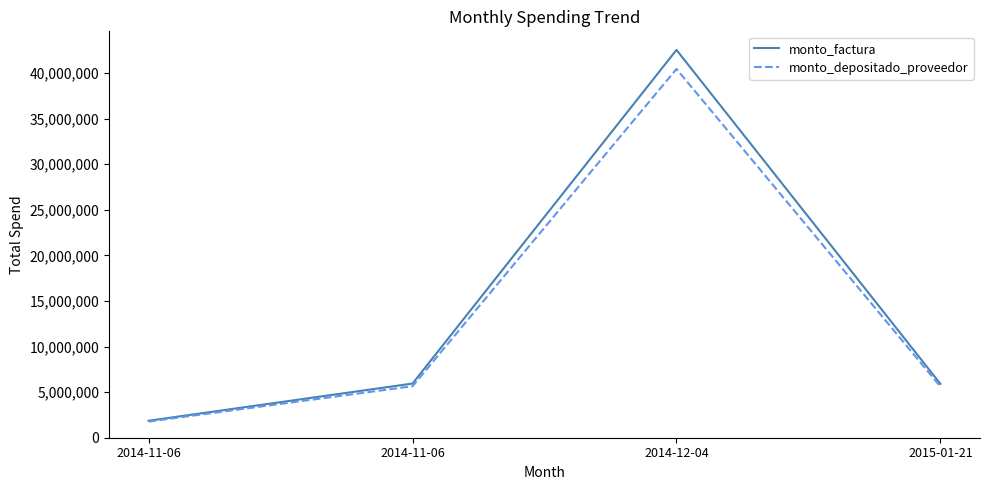

How many lines are shown in the chart?

2